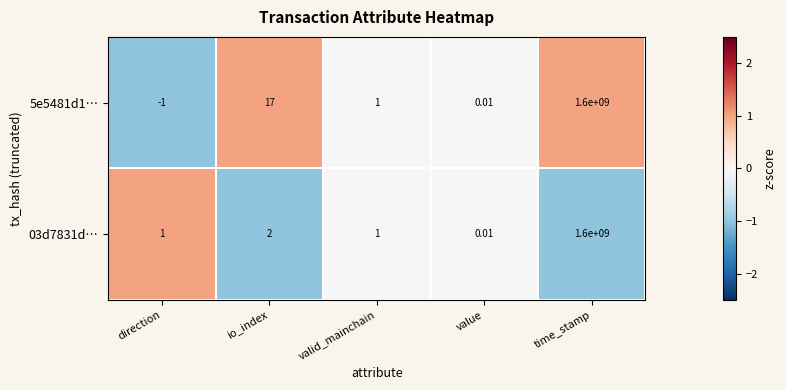

Which category has the highest value in the 03d7831d… series?

time_stamp